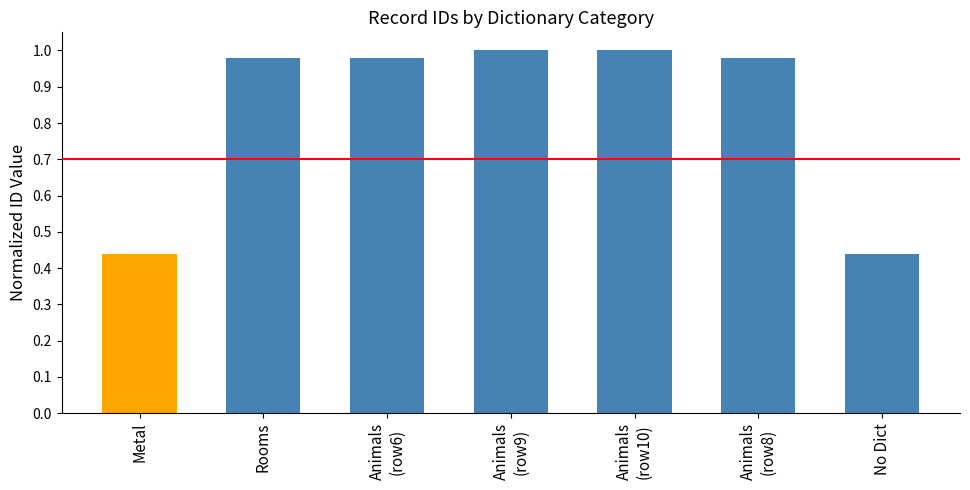

Does the chart contain stacked bars?

No